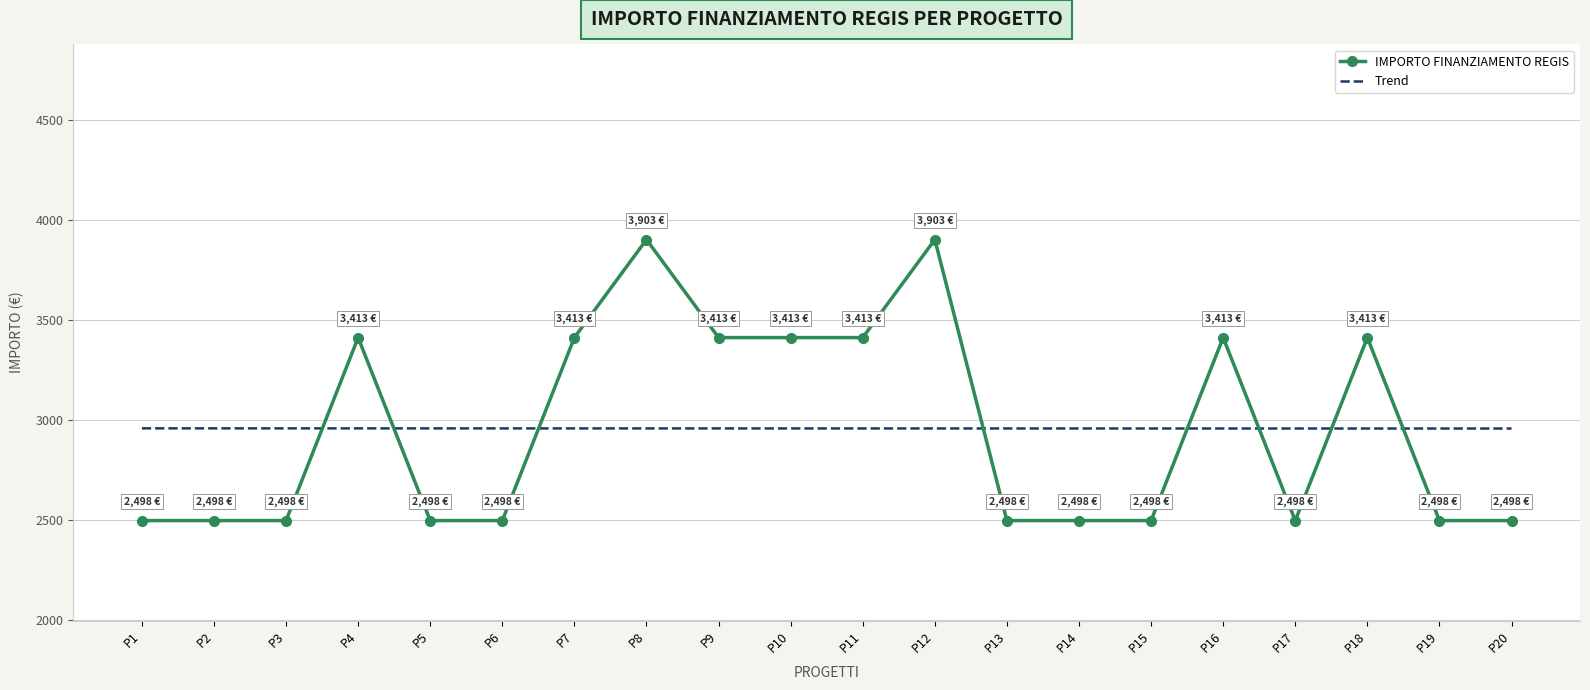

What is the greatest value displayed?

3903.0